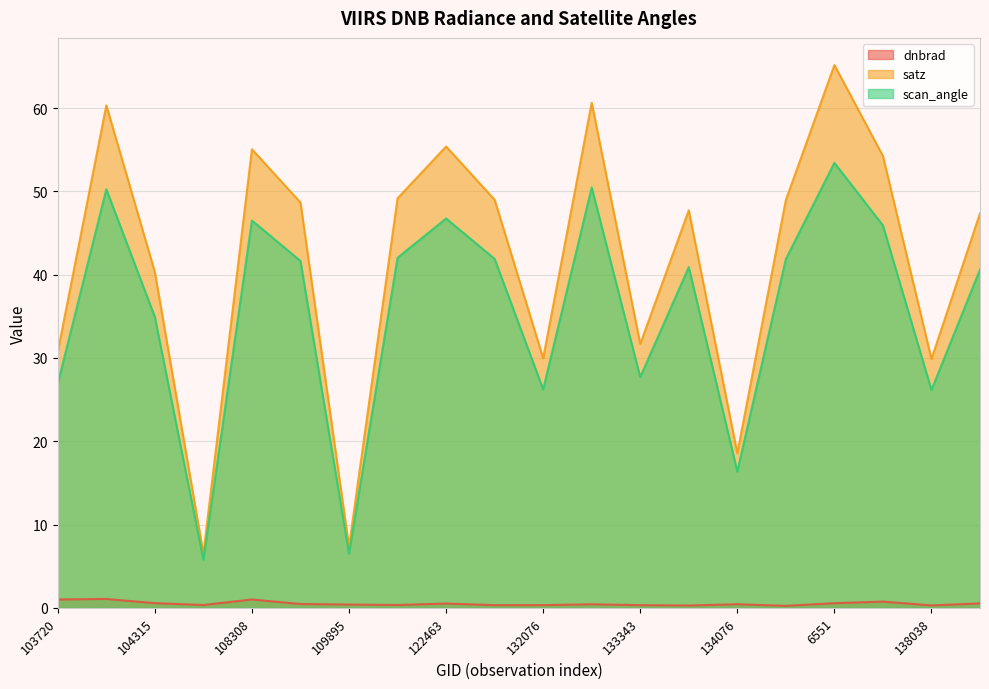

Is the value of satz at 104315 greater than the value of dnbrad at 104315?

Yes